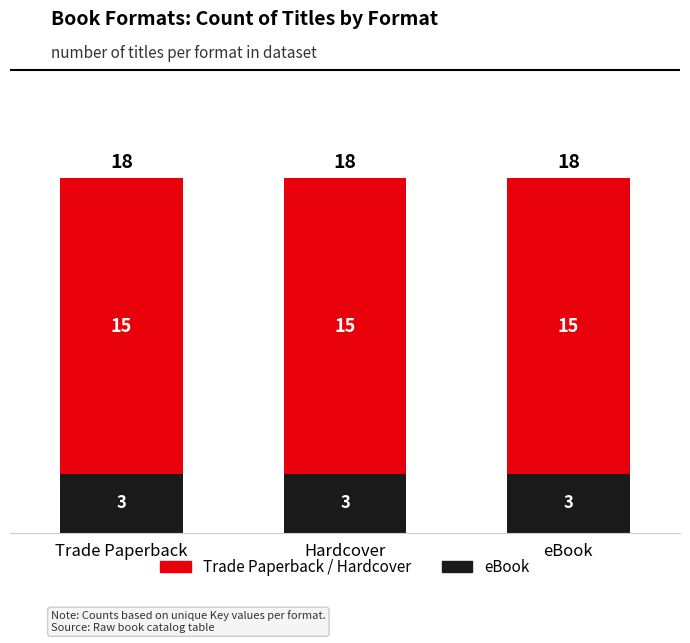

Is it true that eBook equals 1 at Hardcover?

False